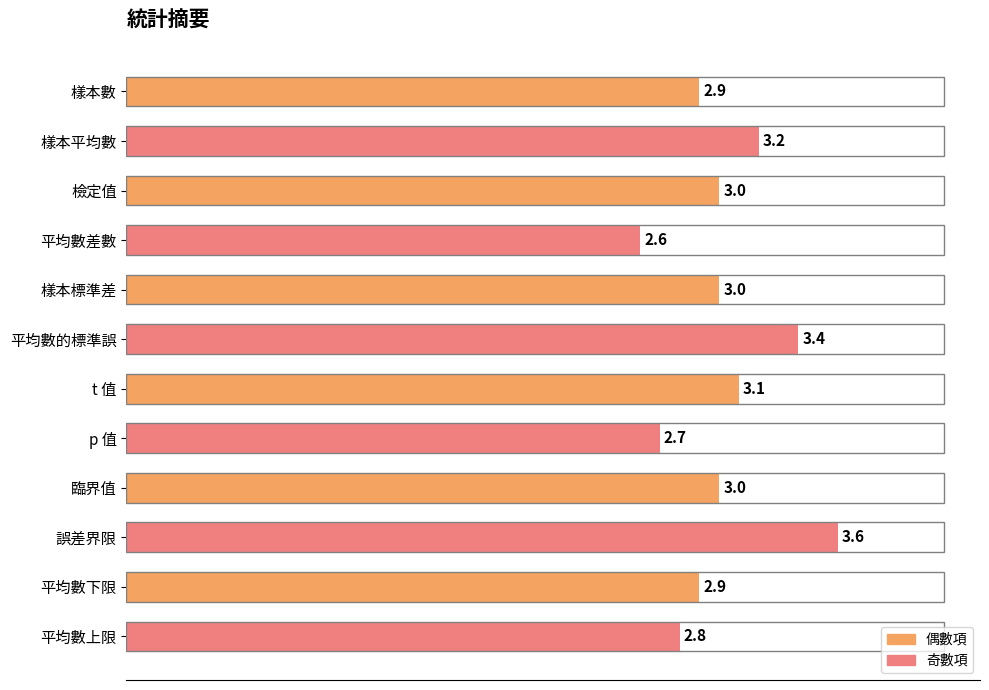

Read the value at 平均數上限.

2.8